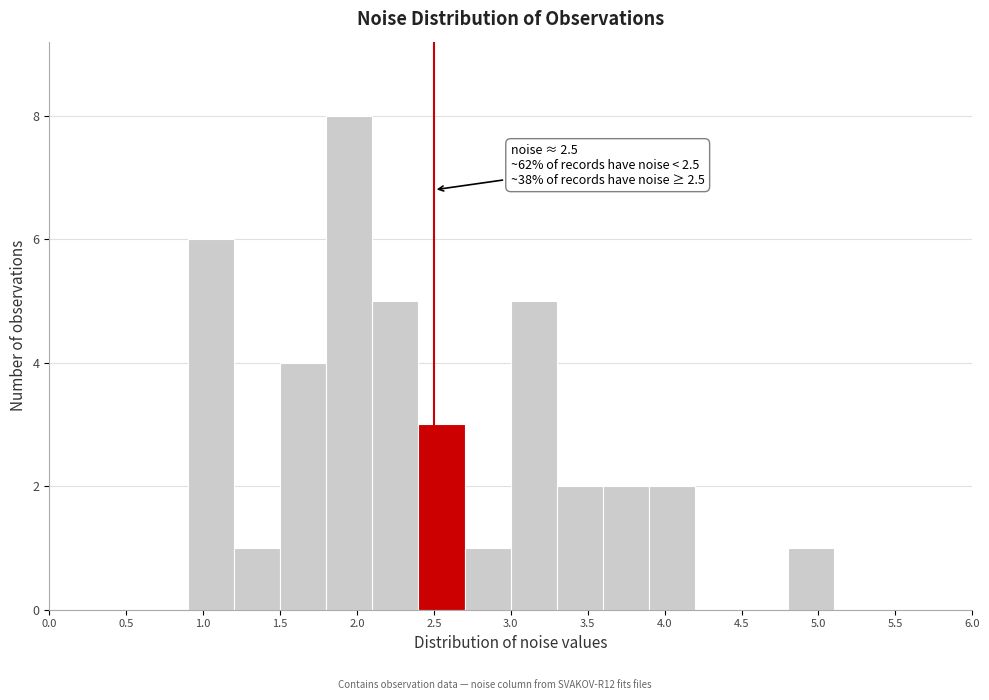

Which range on the x-axis has the tallest bar?

1.8 to 2.1